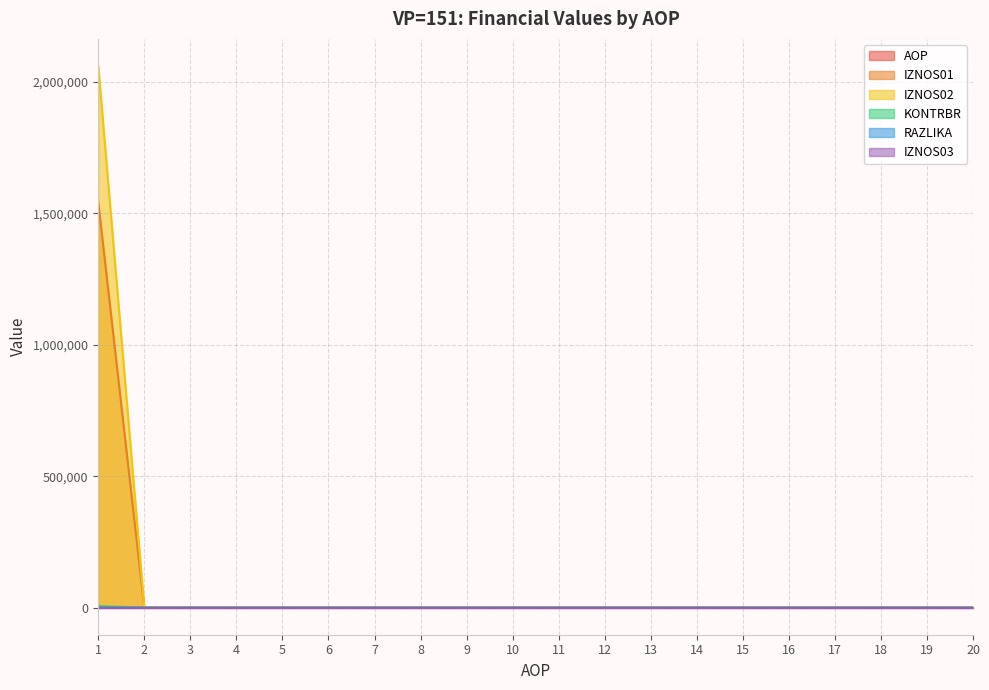

Which series has the widest spread of values?

IZNOS02